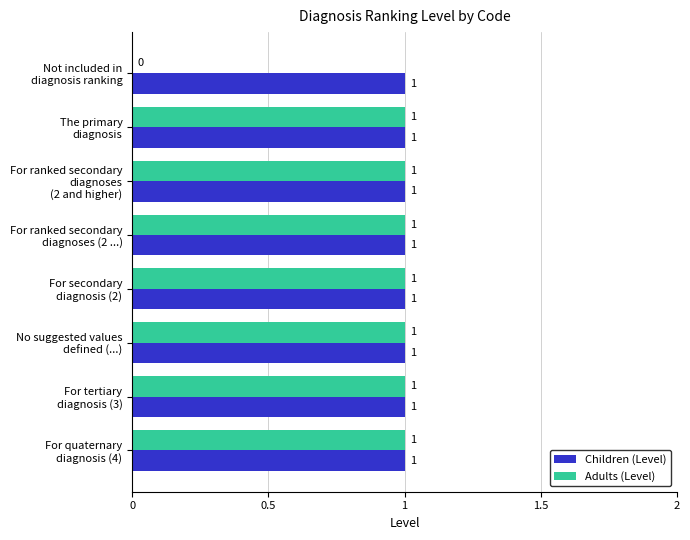

What are all the series names shown in the legend?

Children (Level), Adults (Level)